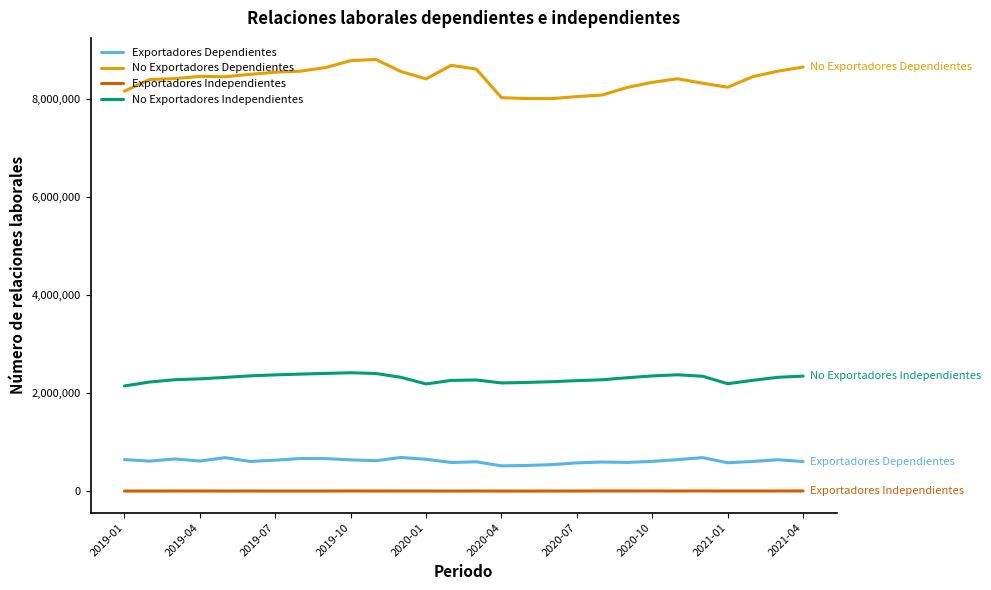

Rank the series by their maximum value, from lowest to highest.

Exportadores Independientes, Exportadores Dependientes, No Exportadores Independientes, No Exportadores Dependientes